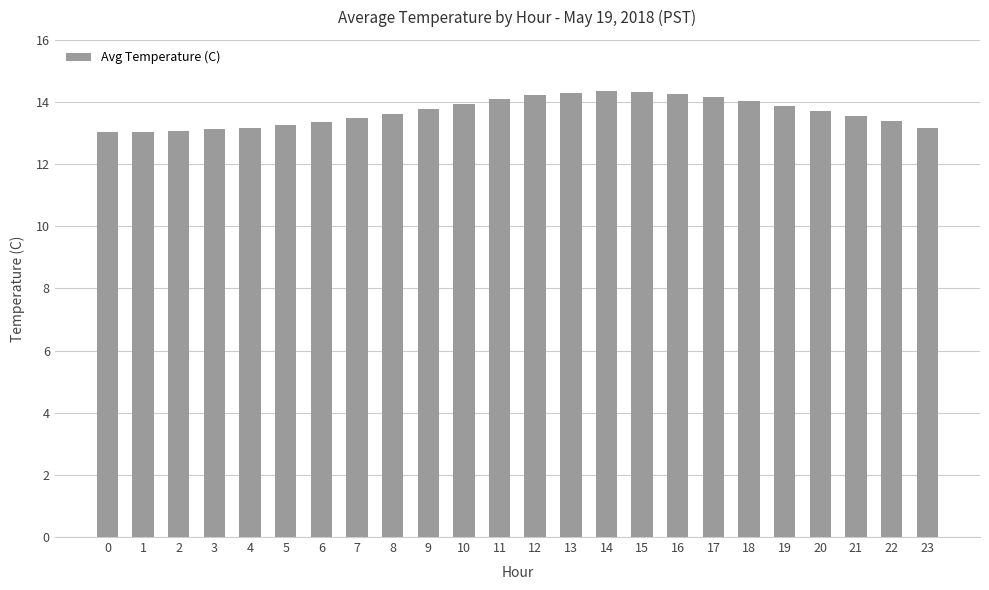

What is the difference between the maximum and second lowest values?

1.3